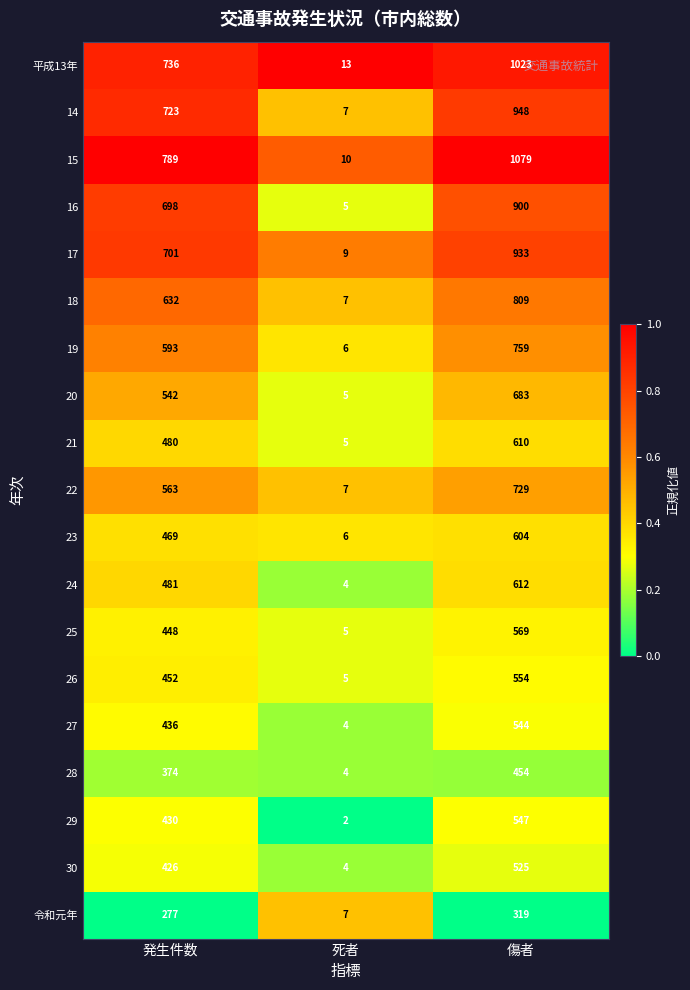

What is the average value of the 18 series?

483